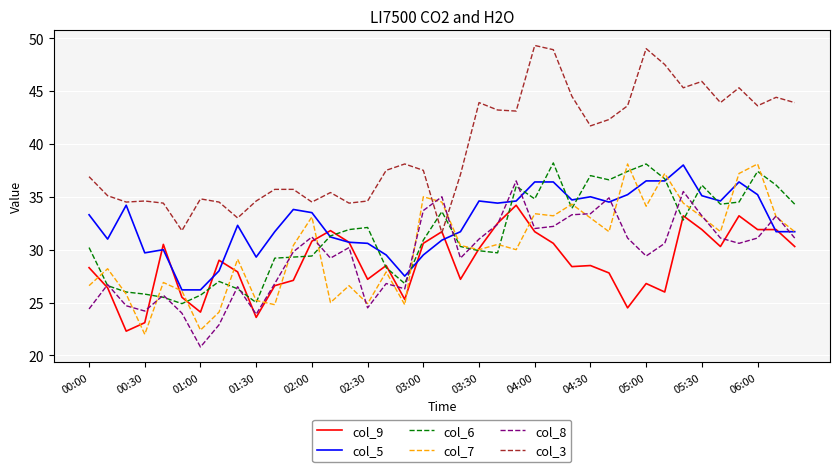

What is the minimum value shown in the chart?

20.8